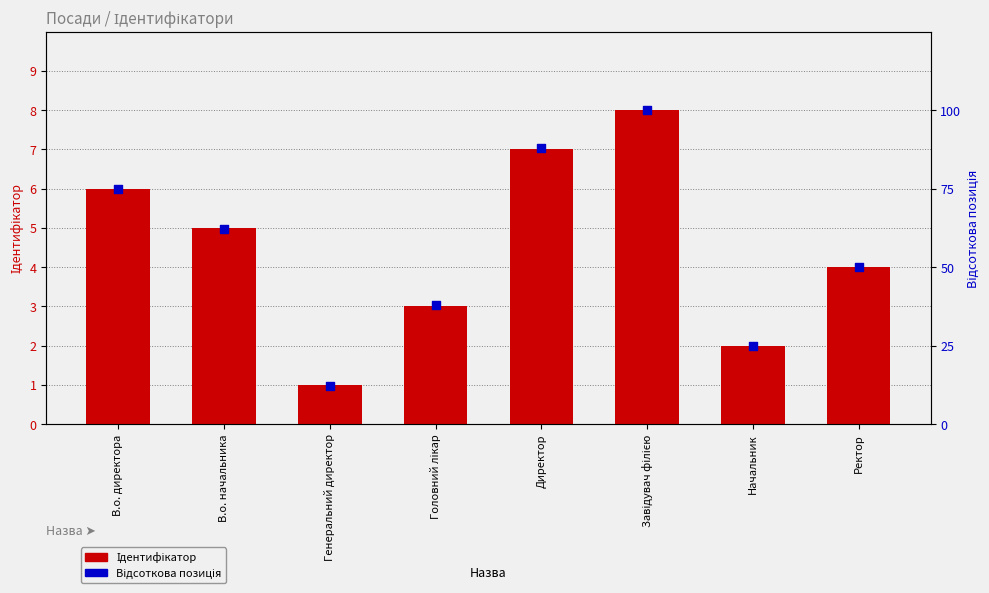

Which series has the widest spread of Y values?

Відсоткова позиція